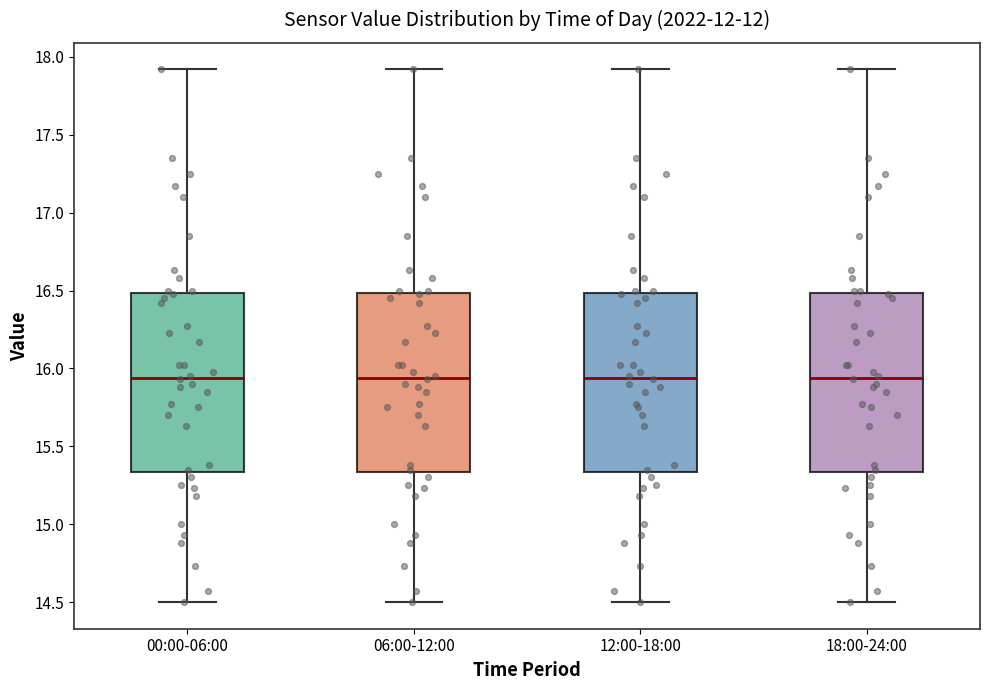

Reading left to right, read every box against the y-axis: the position of its median line, the range the box covers, and the ends of its whiskers. The values are not printed on the chart, so give them approximately, as read against the axis.

00:00-06:00: median 15.95, box 15.35 to 16.50, whiskers 14.50 to 17.90
06:00-12:00: median 15.95, box 15.35 to 16.50, whiskers 14.50 to 17.90
12:00-18:00: median 15.95, box 15.35 to 16.50, whiskers 14.50 to 17.90
18:00-24:00: median 15.95, box 15.35 to 16.50, whiskers 14.50 to 17.90